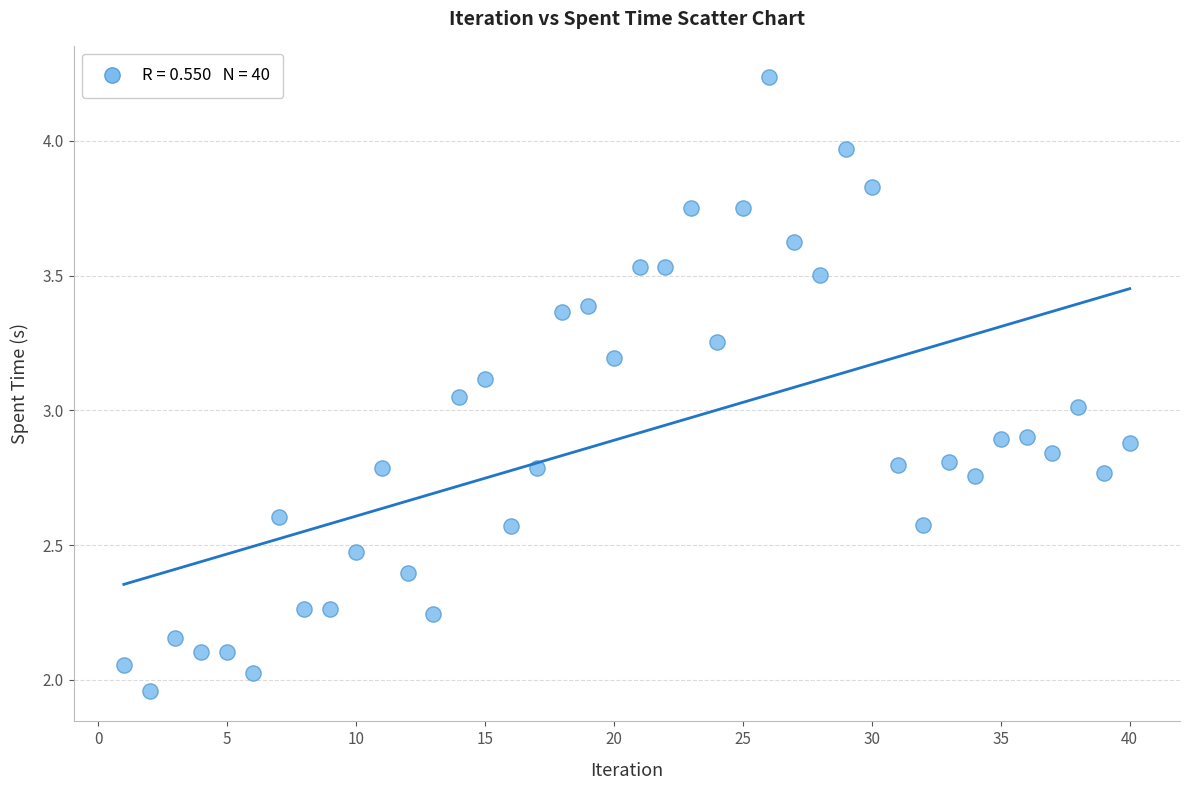

What is the range of X values (max minus min)?

39.0